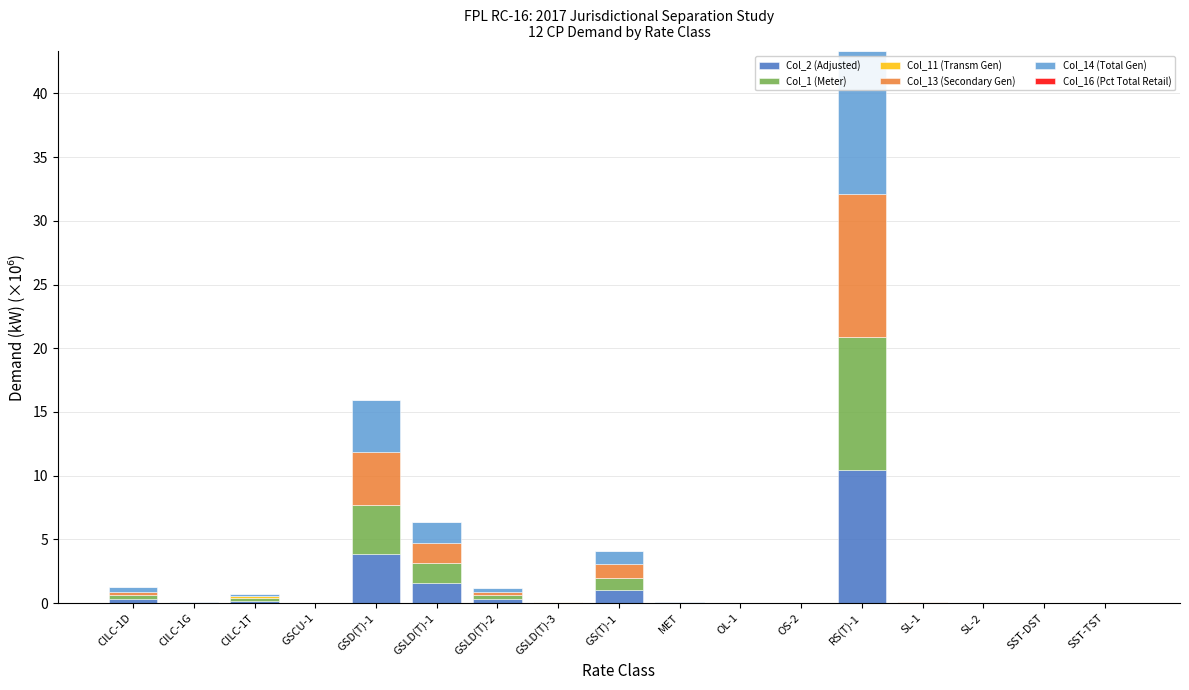

At which label does Col_2 (Adjusted) reach its peak?

RS(T)-1